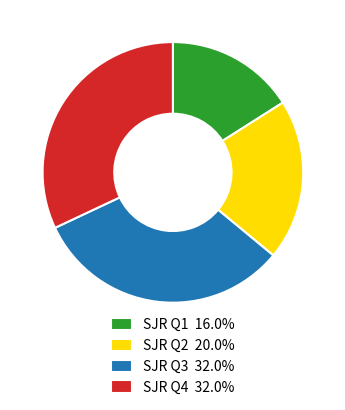

Is there any slice that represents more than half of the pie?

No